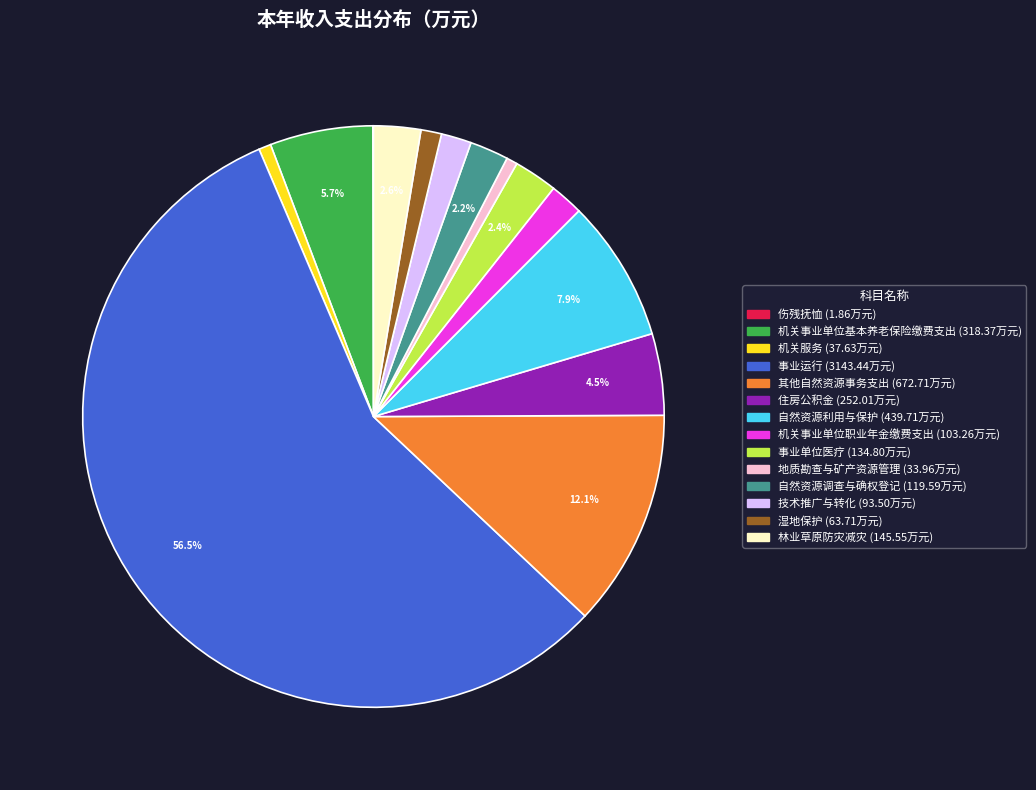

Which slice is the largest?

事业运行